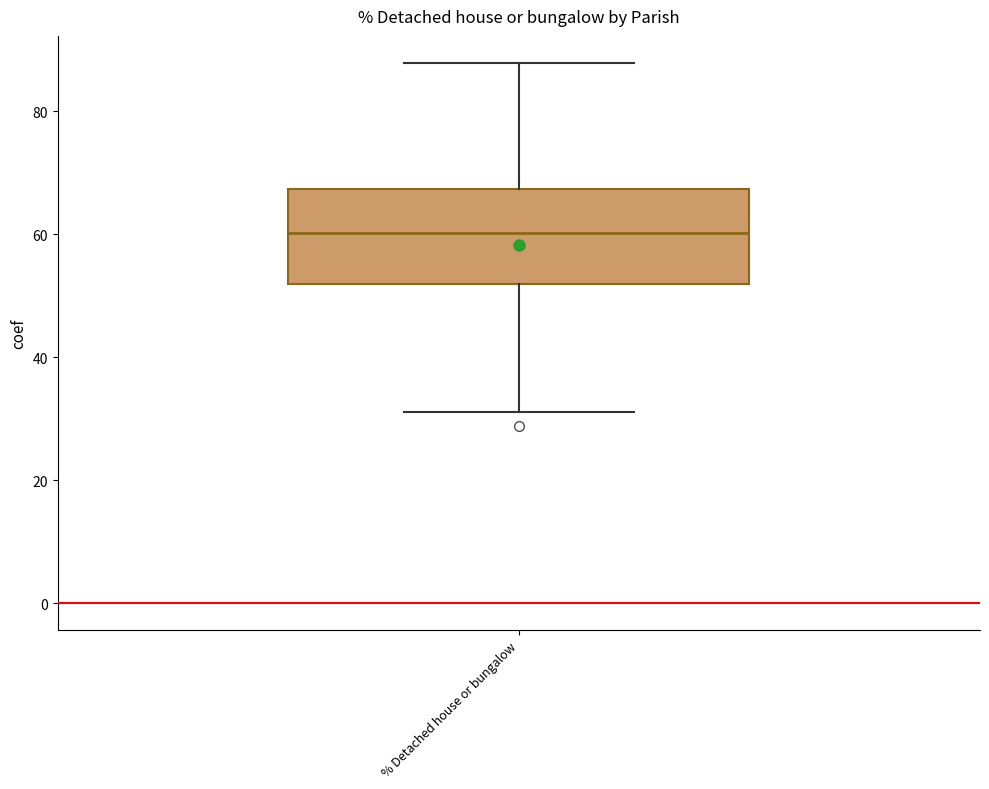

Read this box plot against the y-axis: the position of the median line, the range covered by the box, and the ends of both whiskers. The values are not printed on the chart, so give them approximately, as read against the axis.

median 60, box 52 to 68, whiskers 32 to 88